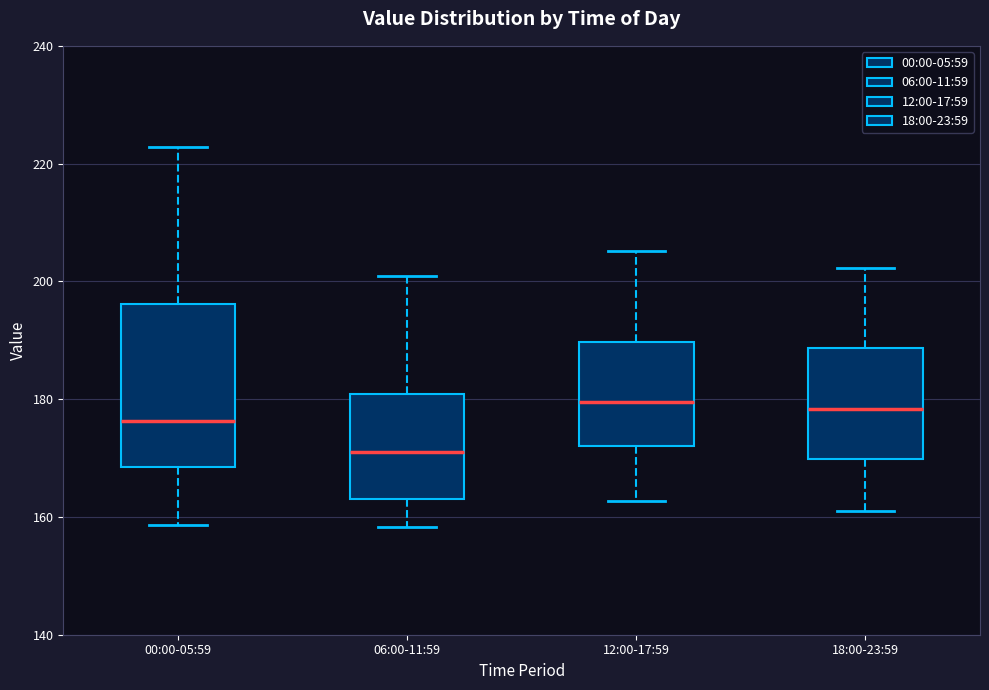

Which box's median line is the lowest?

06:00-11:59